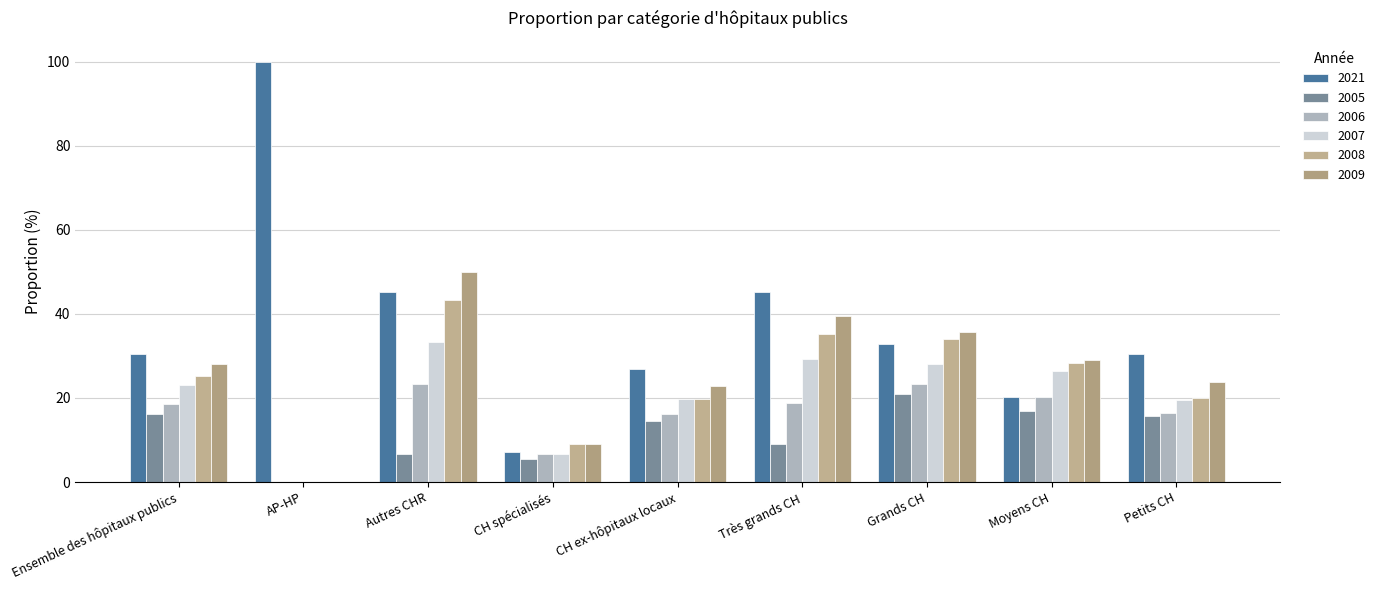

The value of 2009 at CH spécialisés is 9.0. True or false?

True